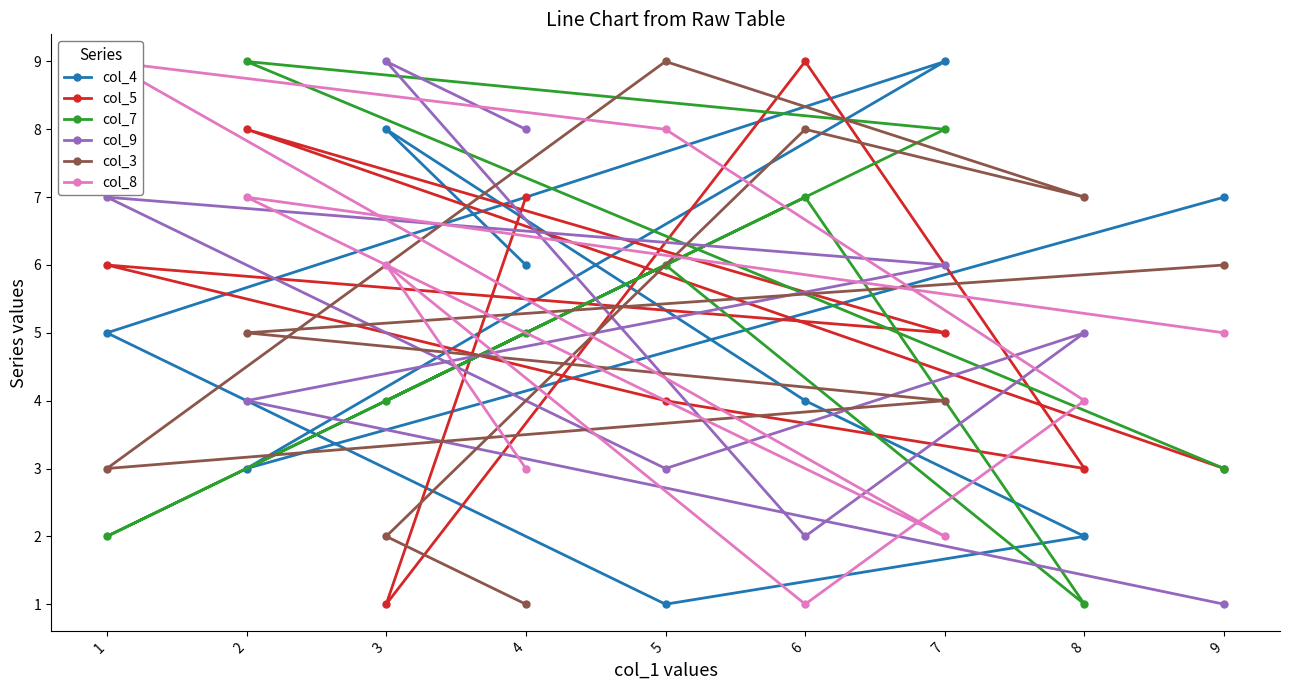

Is the value of col_7 at 8 greater than the value of col_5 at 9?

No